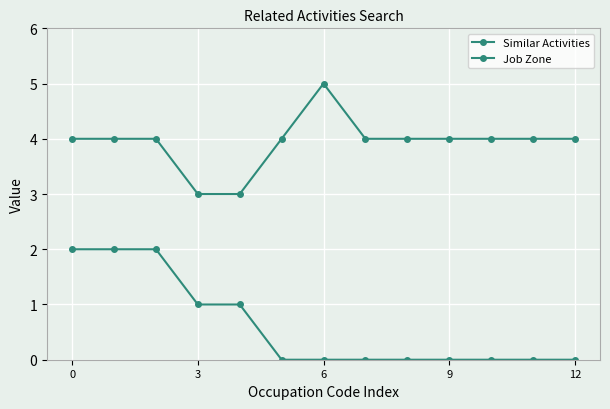

What is the value of the Job Zone point at the 5th from the left?

3